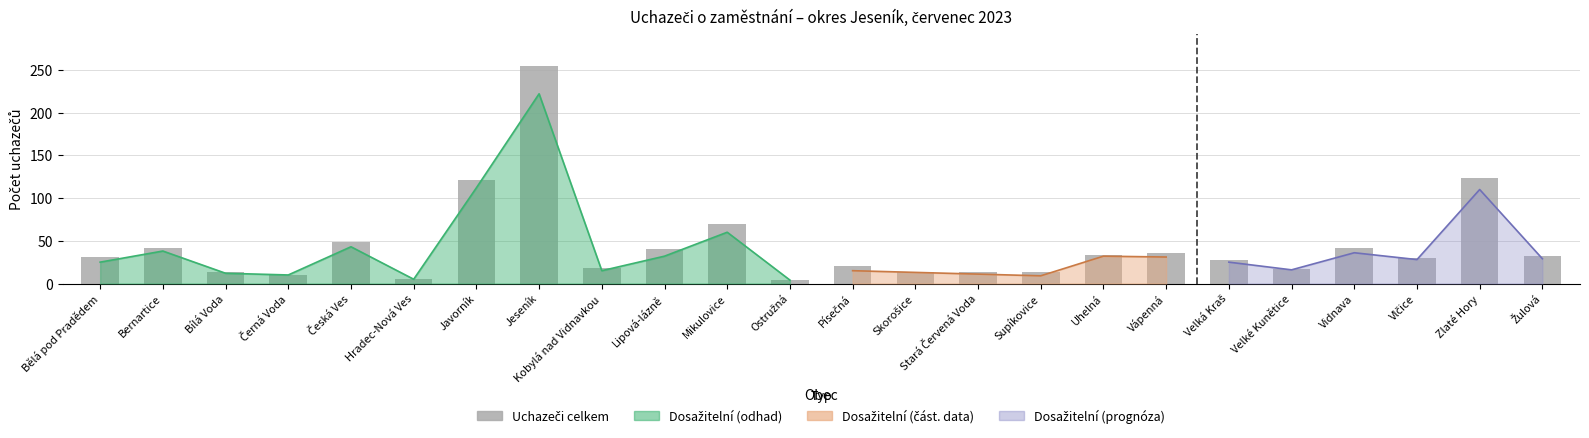

The chart shows a value of 7 at Hradec-Nová Ves. True or false?

False